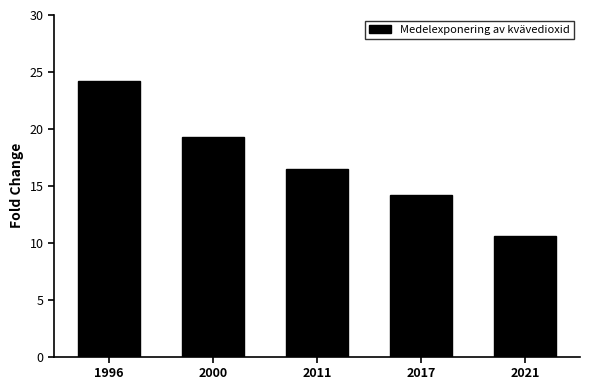

The value at 2011 is 16.4. True or false?

True